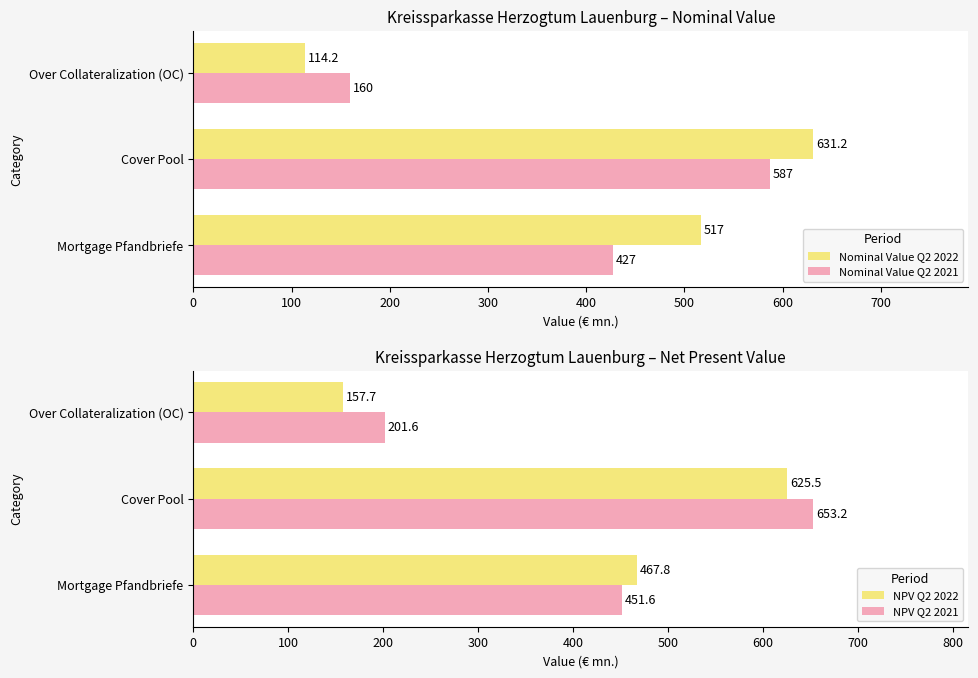

What is the average value of the Nominal Value Q2 2021 series?

391.3